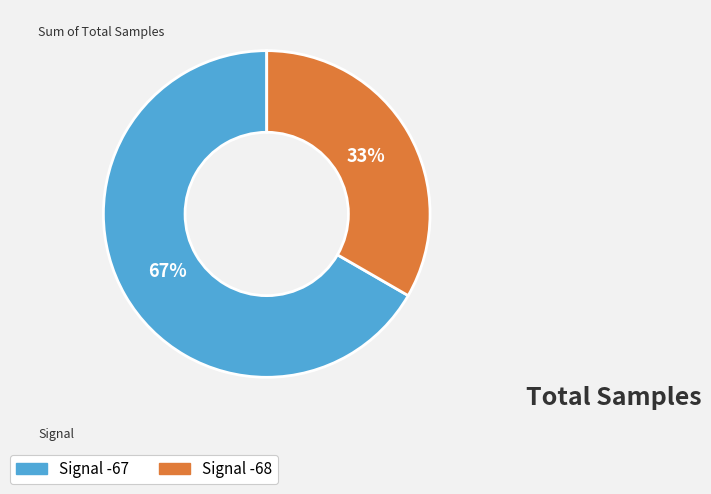

True or false: Signal -67 accounts for 67% of the total.

True